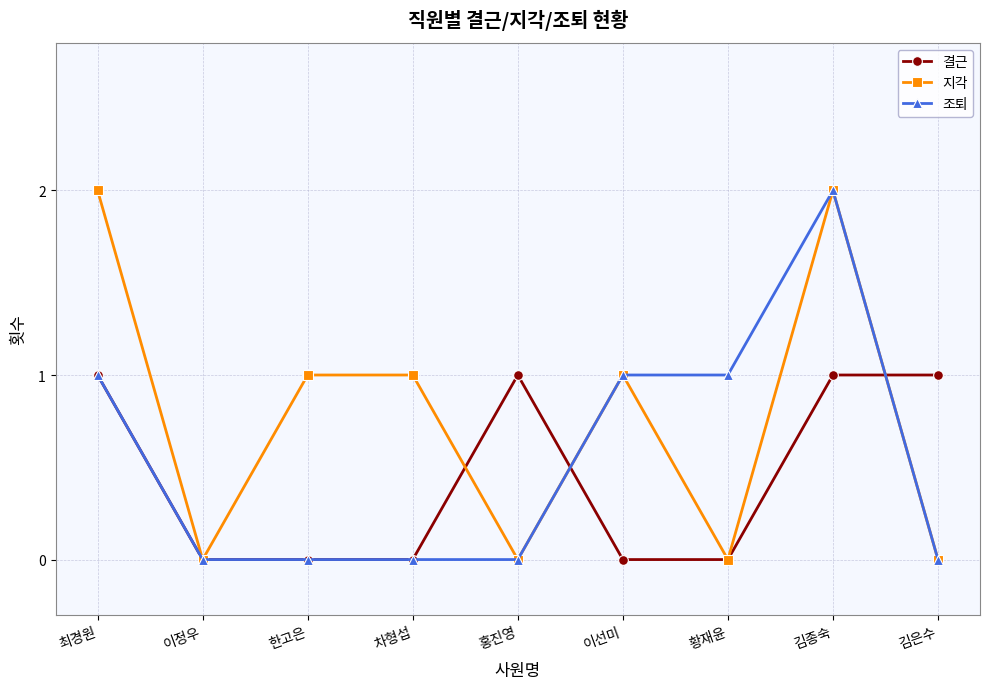

Between 이정우 and 차형섭, which series saw the biggest shift?

지각